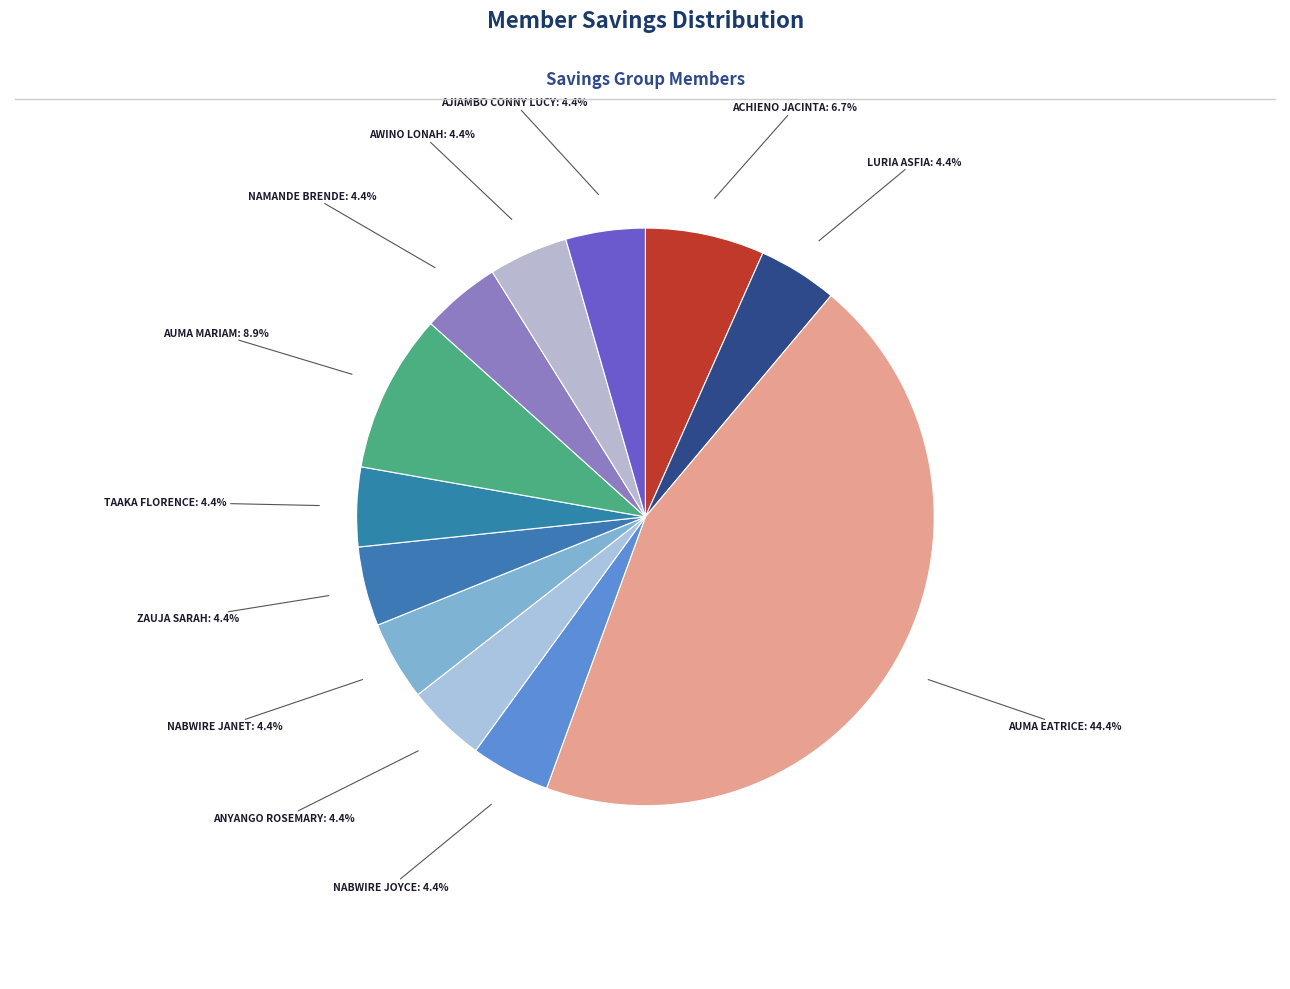

Count the number of slices in the pie.

12